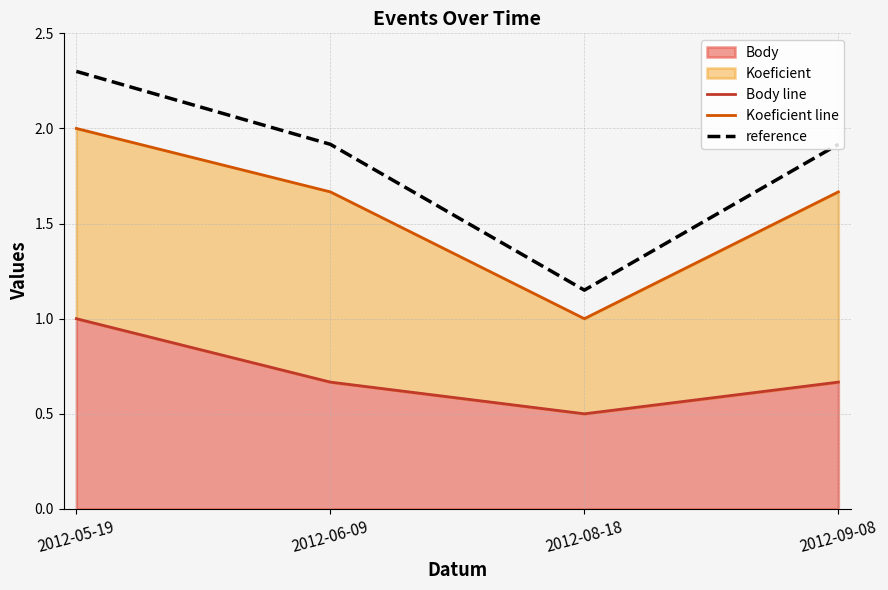

Which category has the highest value in the reference series?

2012-05-19